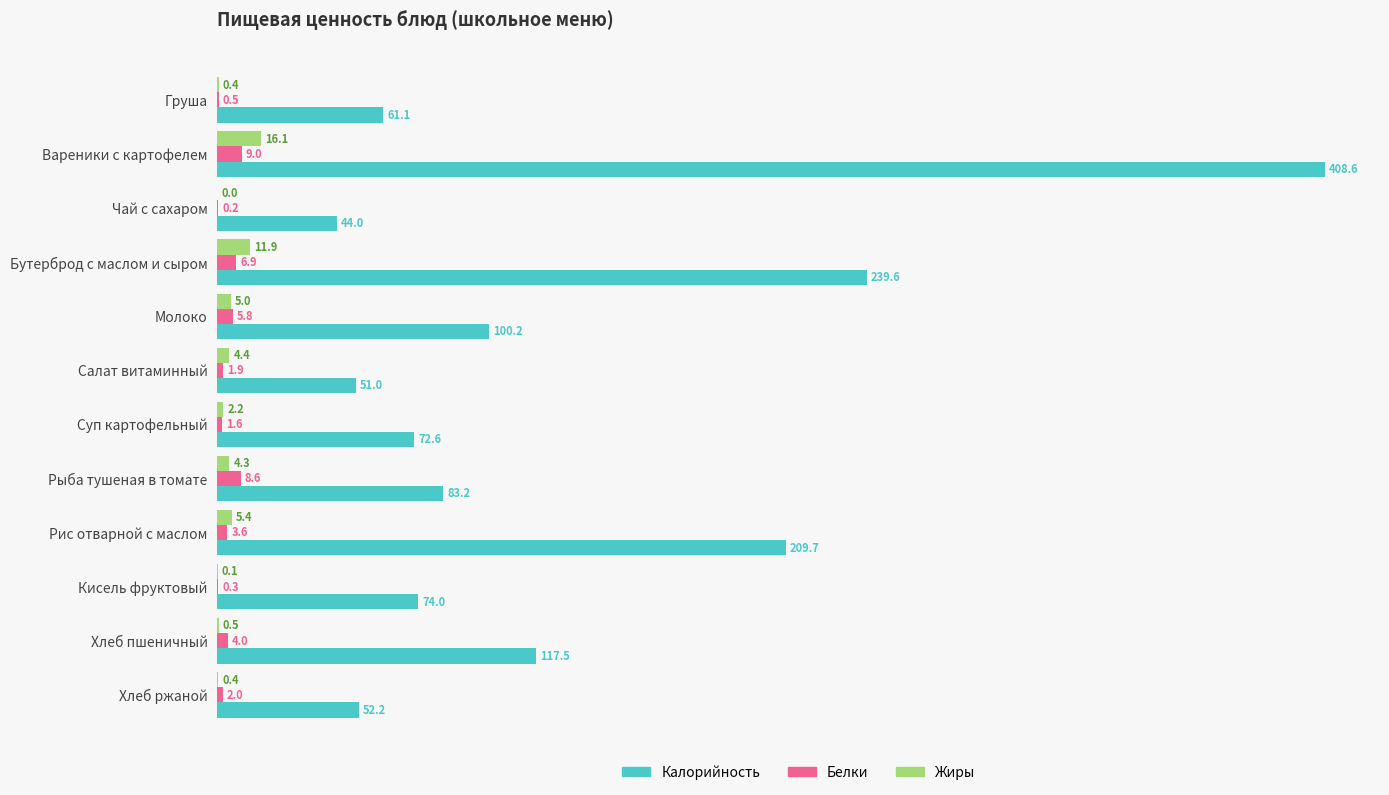

Between Молоко and Хлеб пшеничный, which series saw the biggest shift?

Калорийность